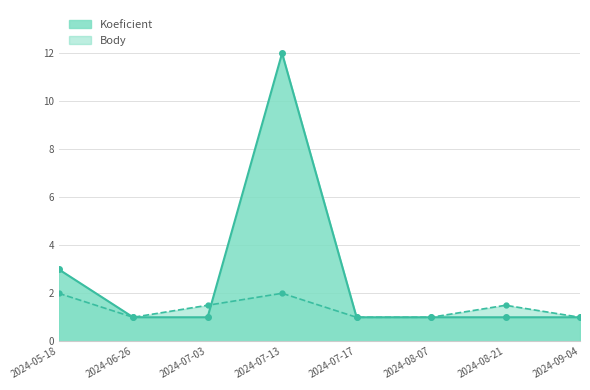

What is the difference between the maximum and minimum values in the Koeficient series?

11.0